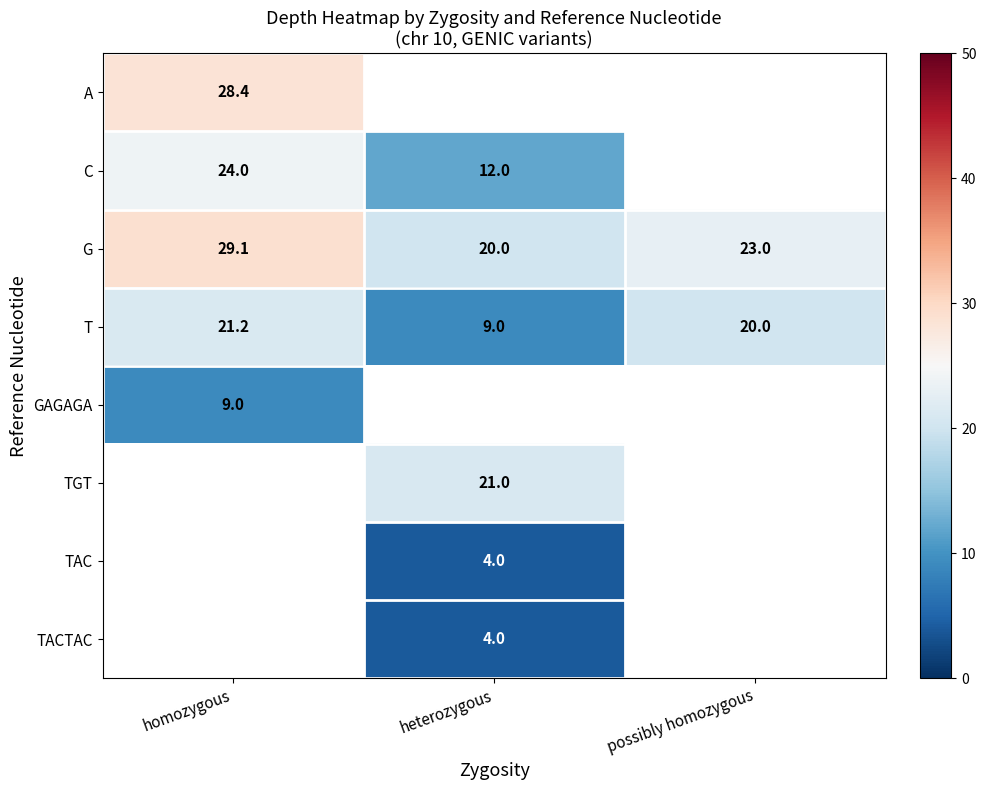

What is the maximum value shown in the chart?

29.1